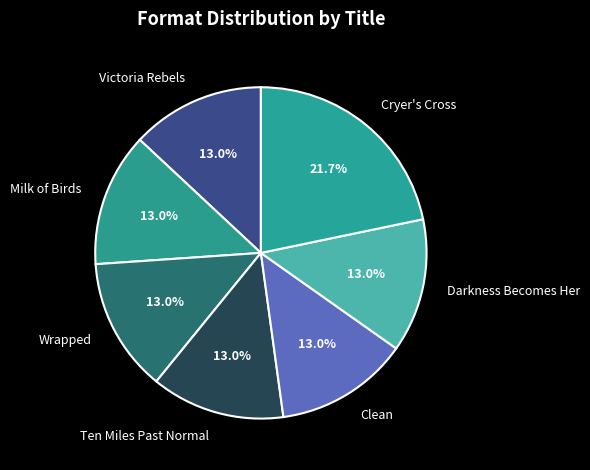

How many segments does this pie chart have?

7